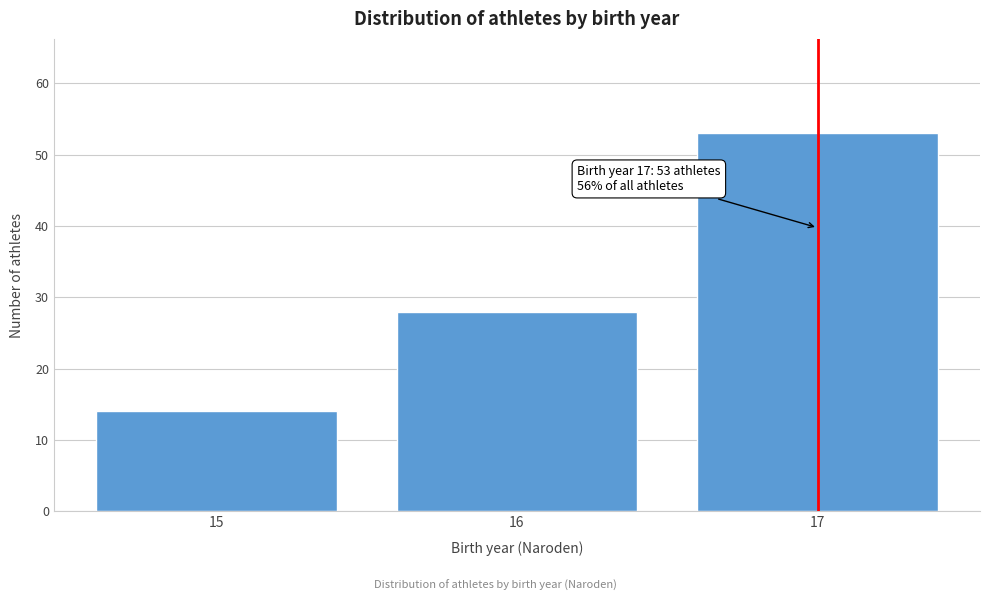

Reading right to left, transcribe all the data shown in this chart.

17=53	16=28	15=14